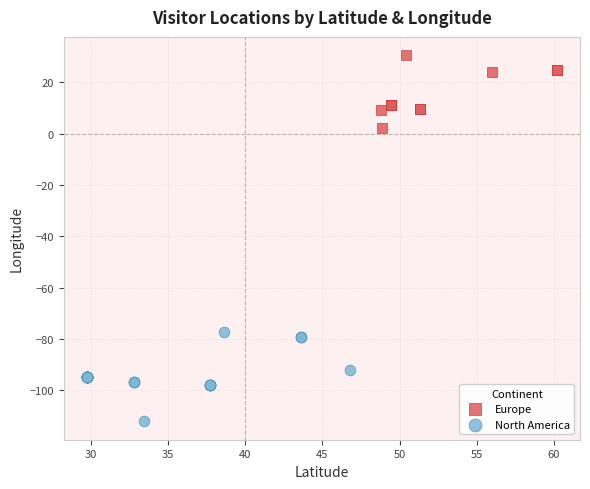

What are all the series names shown in the legend?

Europe, North America